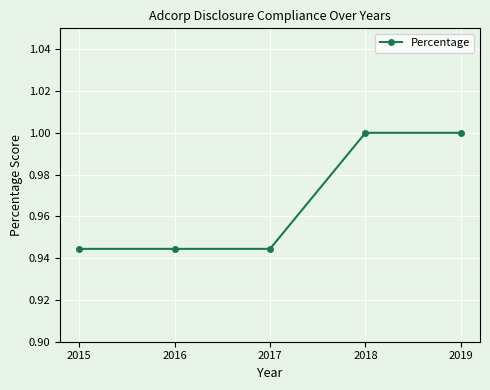

True or false: the data has more than 2 interior local peaks.

False